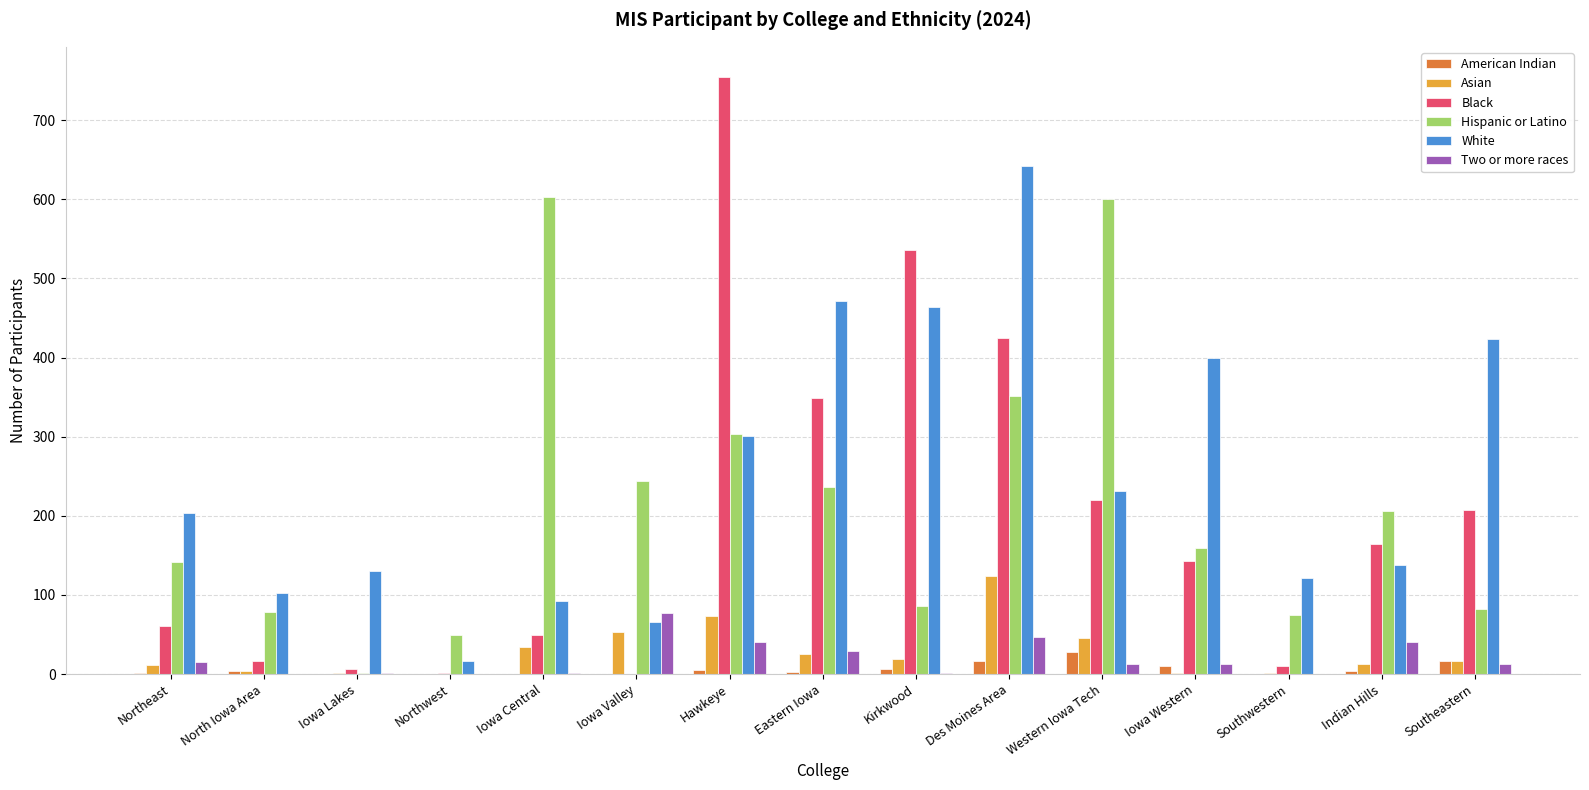

Which series has the largest total across all categories?

White